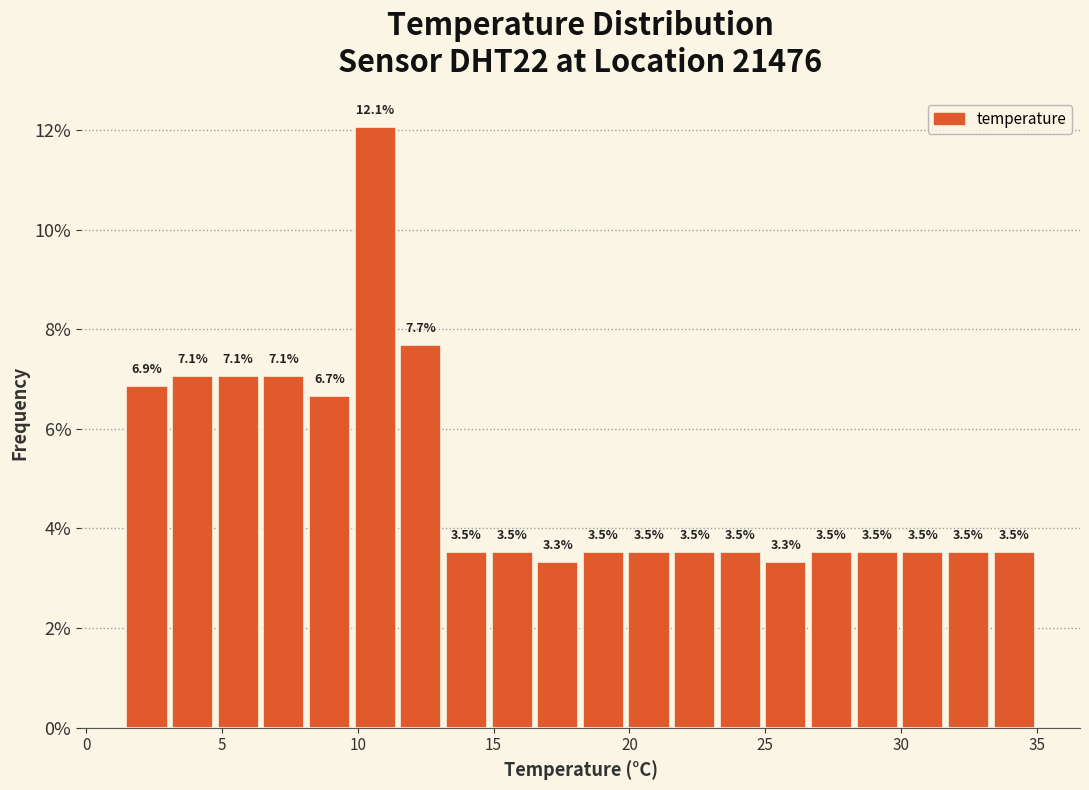

Around what value on the x-axis is the tallest bar? Give the approximate position of its centre, as read against the axis.

10.5